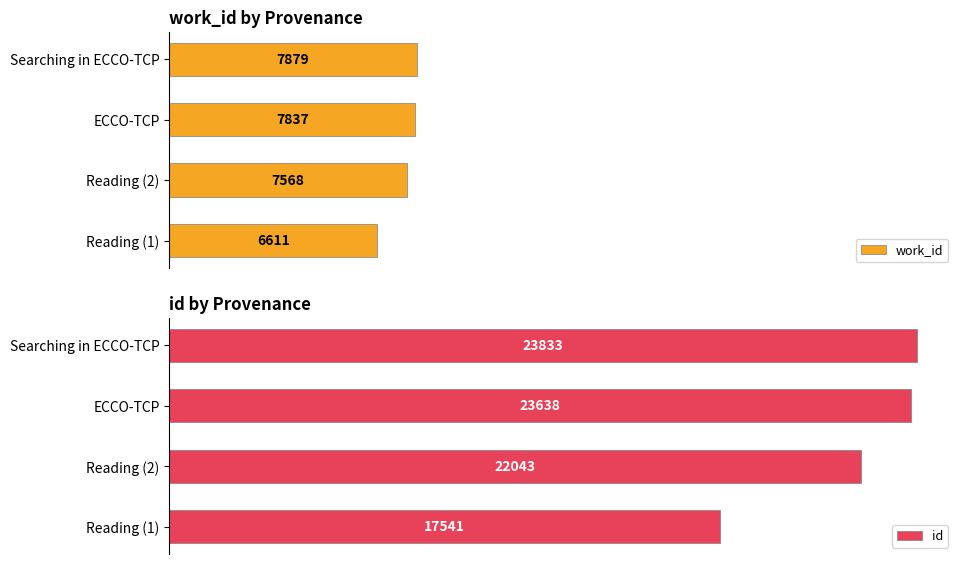

How many bars are there in each group?

2